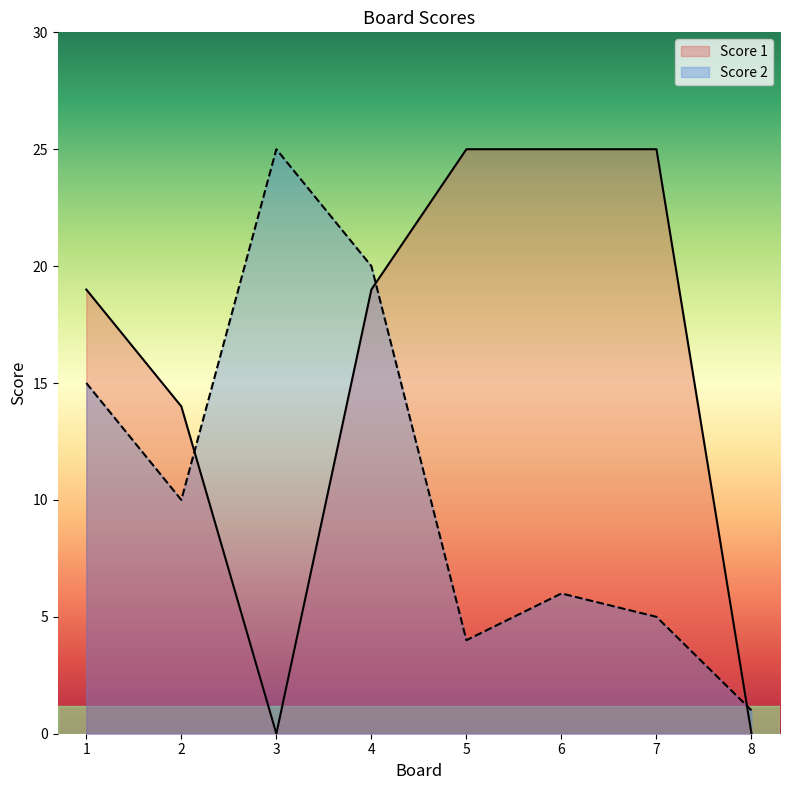

What are all the series names shown in the legend?

Score 1, Score 2